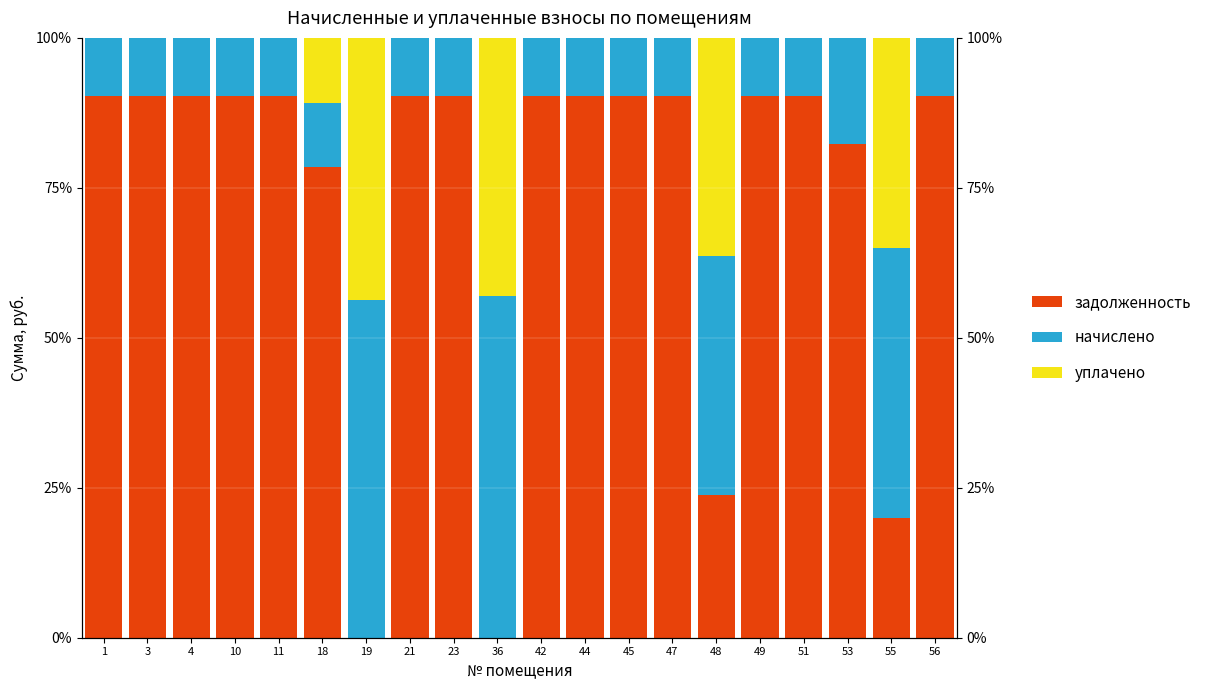

At how many categories does at least one series exceed 30?

20